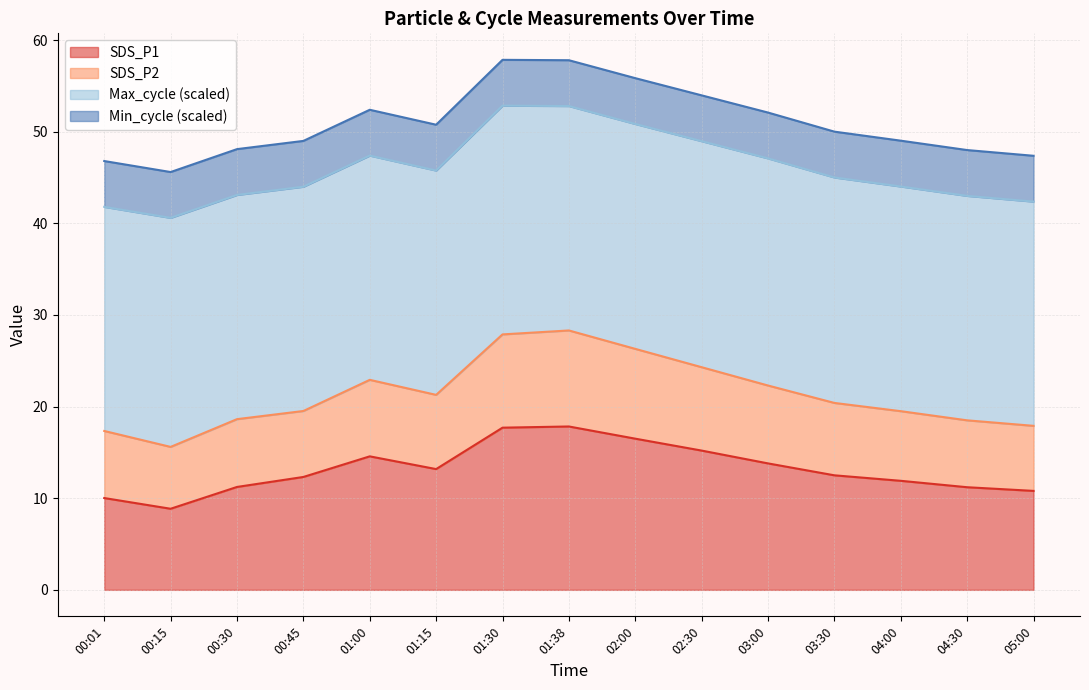

What is the label of the 10th point from the right?

01:15